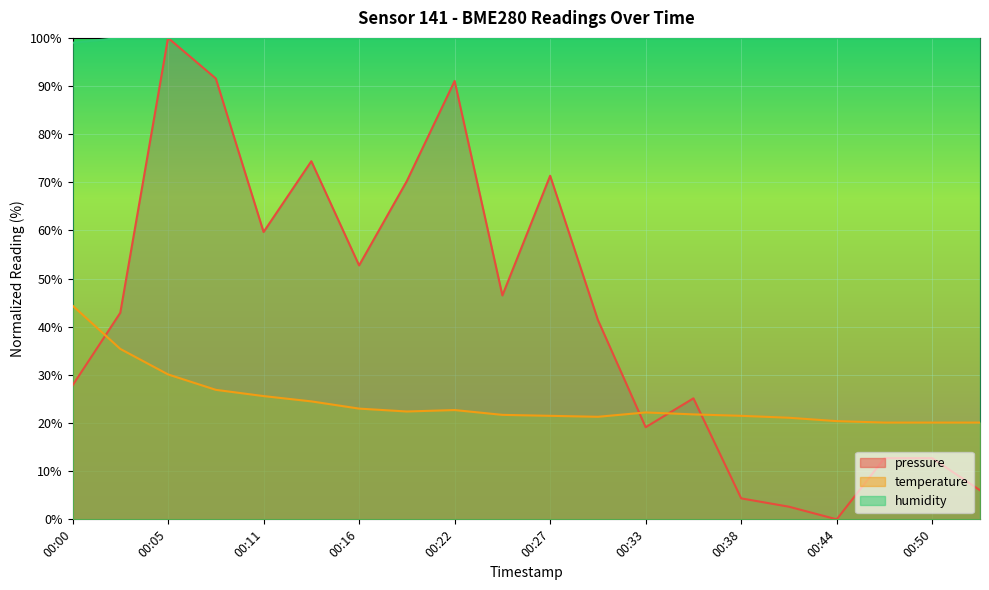

Which label corresponds to the smallest value in the chart?

00:44